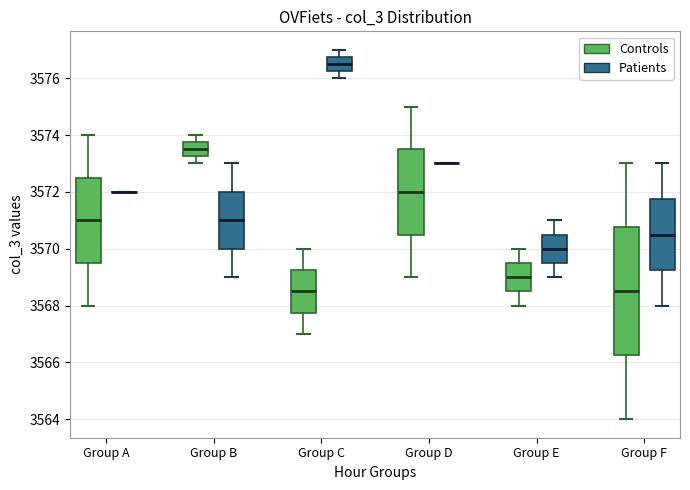

Where is the upper edge of the box for Group D (Controls) on the y-axis? The values are not printed on the chart, so give them approximately, as read against the axis.

3573.6